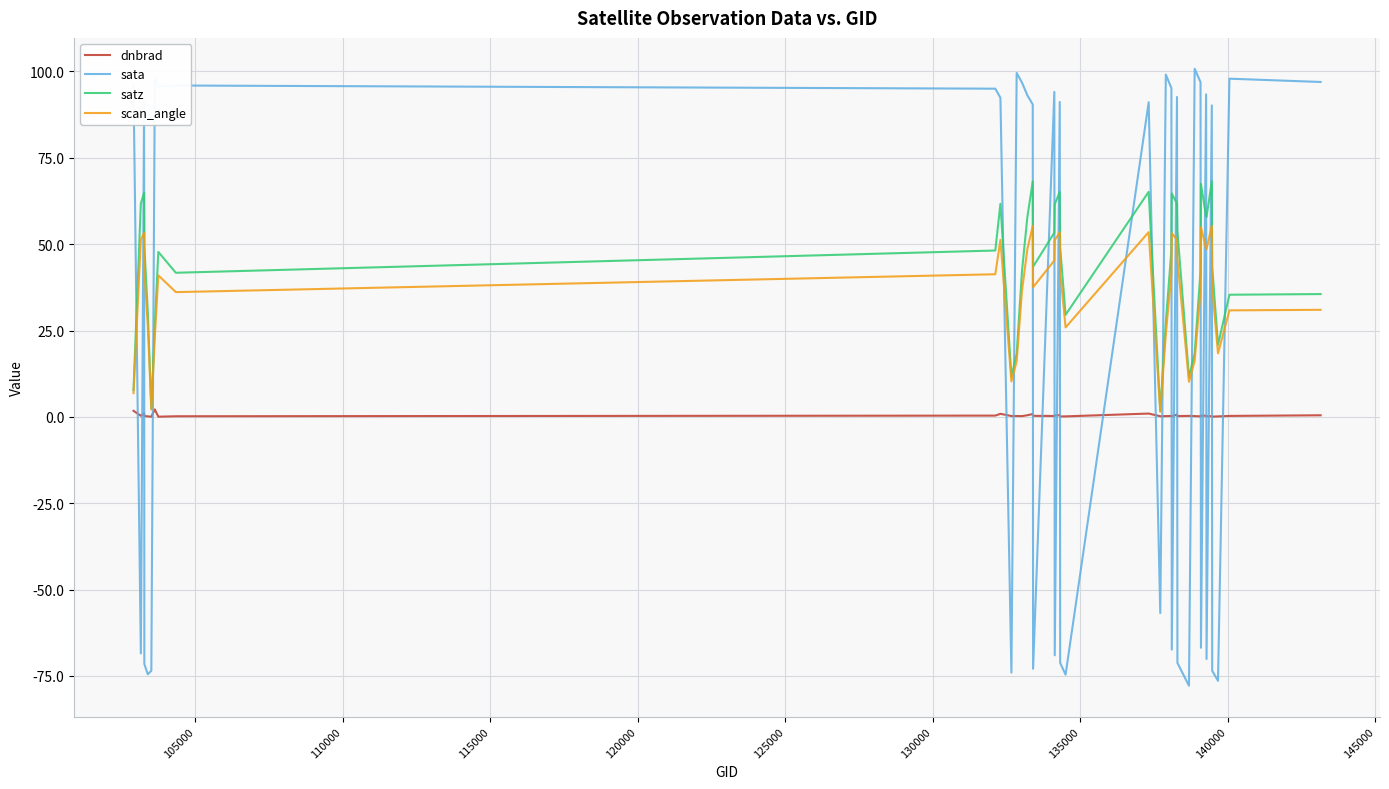

Which series ends up on top after the final intersection of satz and sata?

sata